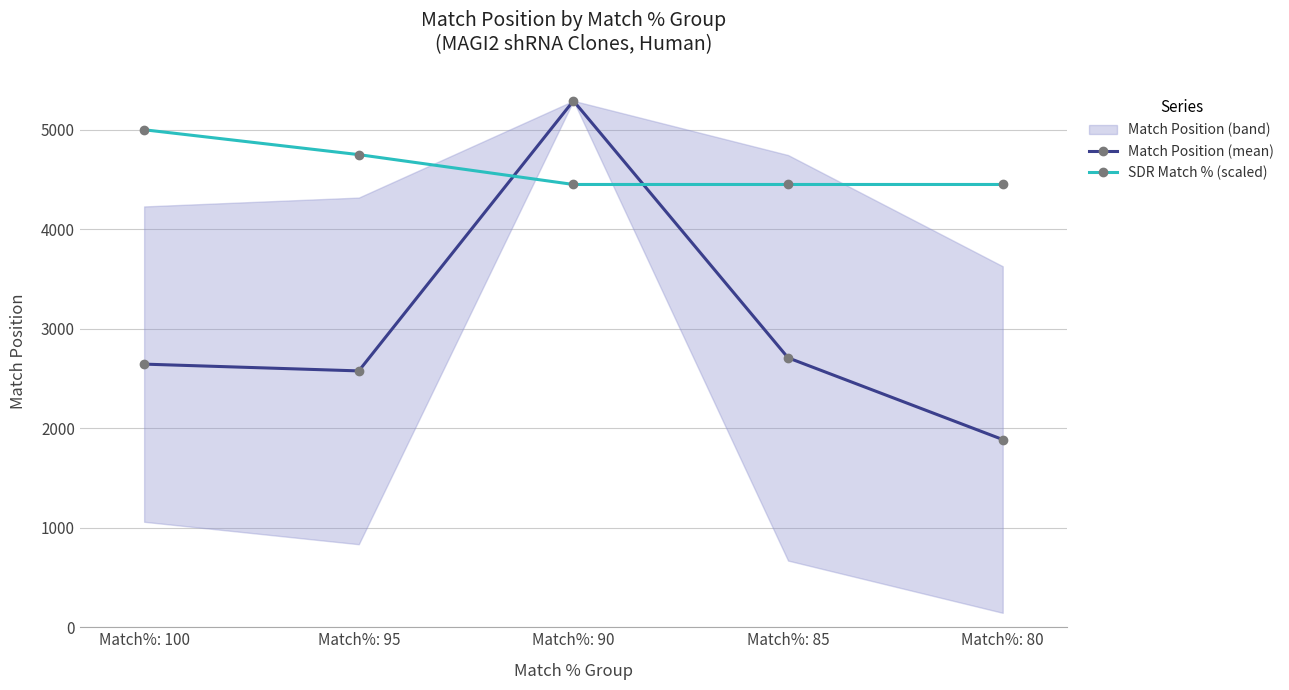

Is this an area chart (filled region under the line)?

No